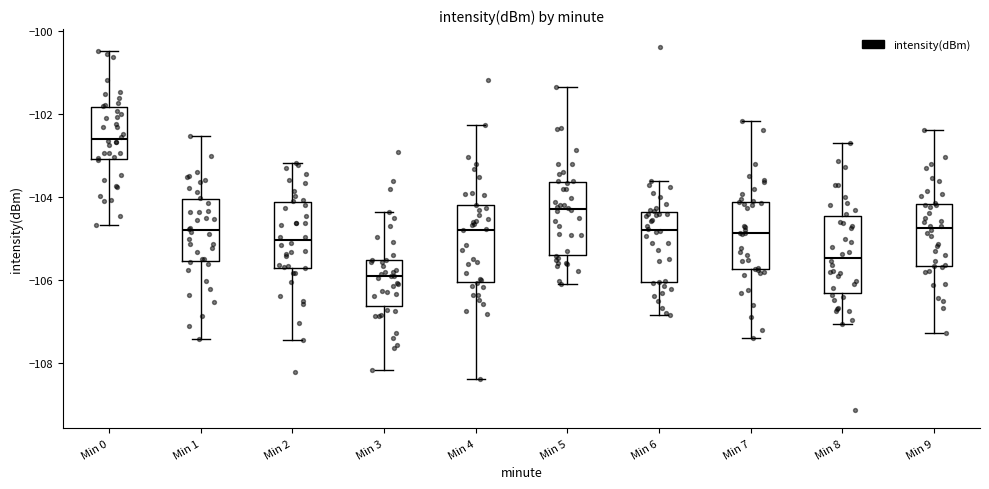

Which box has the lowest median line?

Min 3